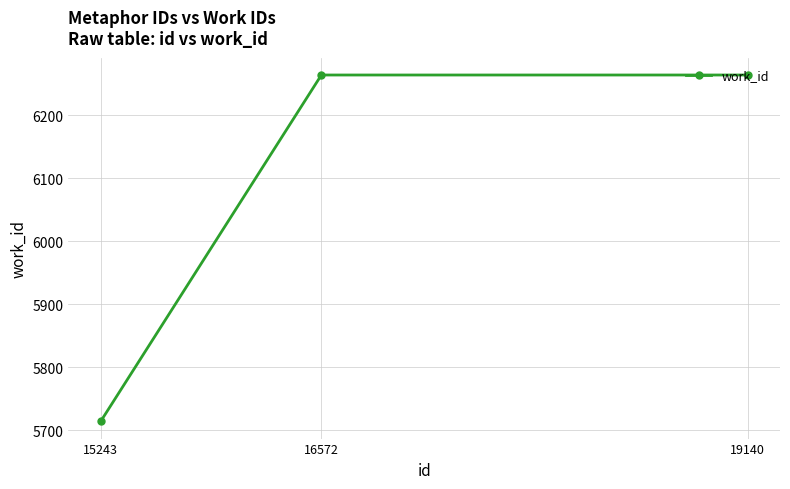

How many categories are shown in the chart?

3